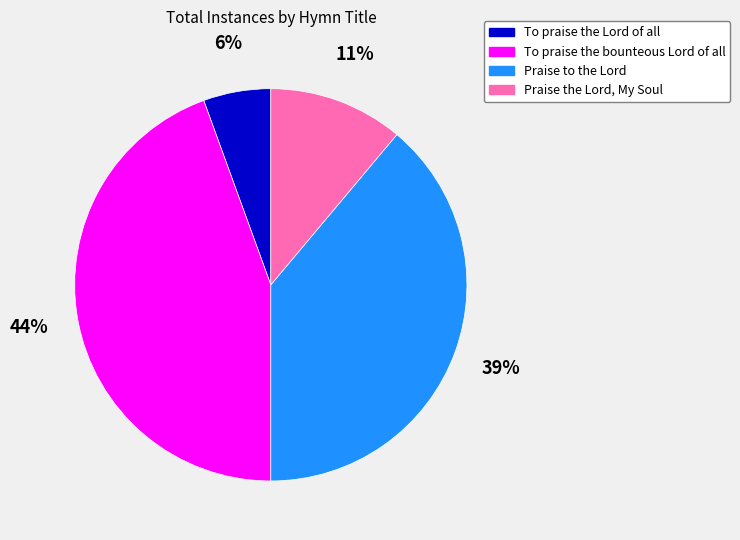

What percentage is the To praise the Lord of all slice, to the nearest percent?

6%